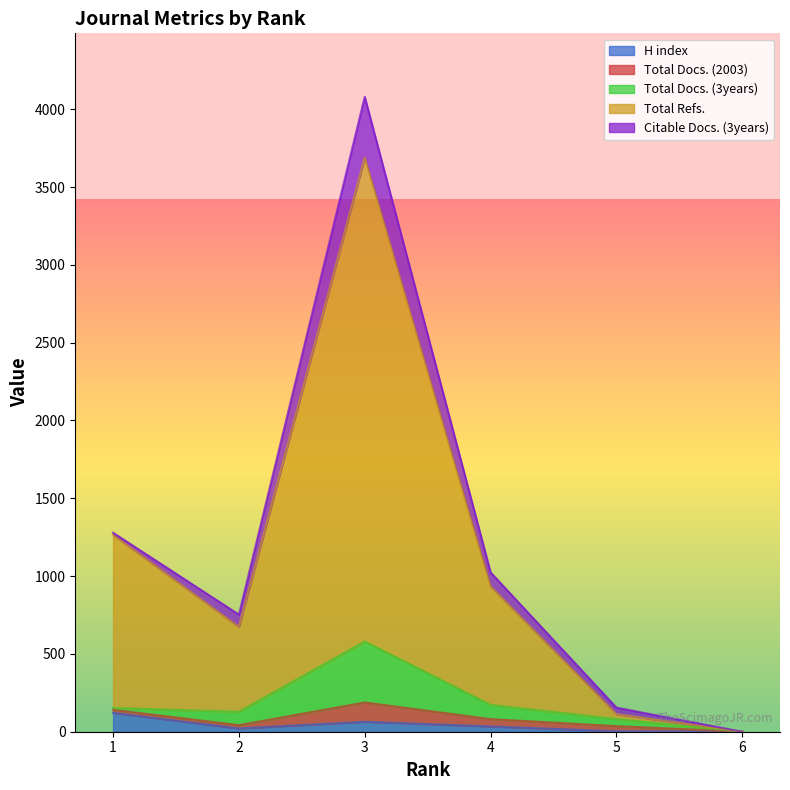

Is it true that H index equals 34 at 4?

True